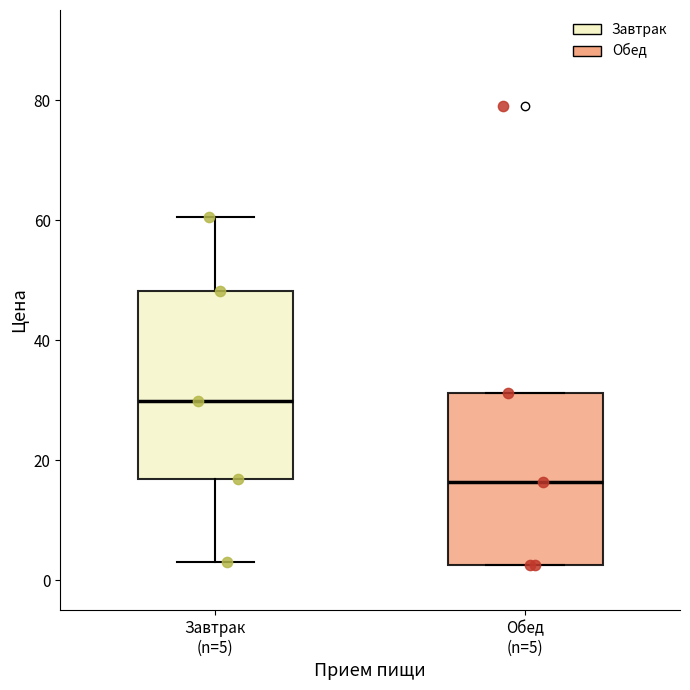

Where is the lower edge of the box for Завтрак (n=5) on the y-axis? The values are not printed on the chart, so give them approximately, as read against the axis.

16